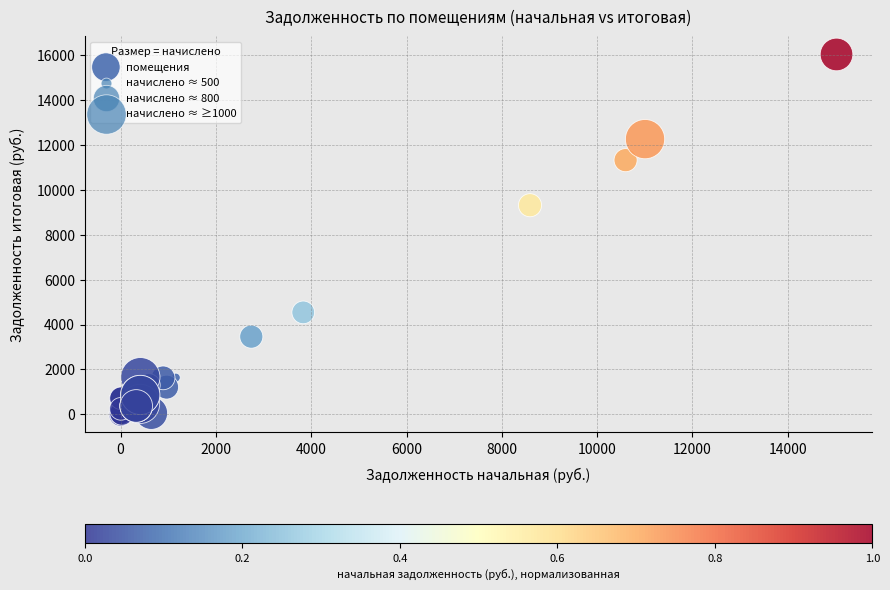

What Y value in the scatter plot is closest to 8008?

9308.8